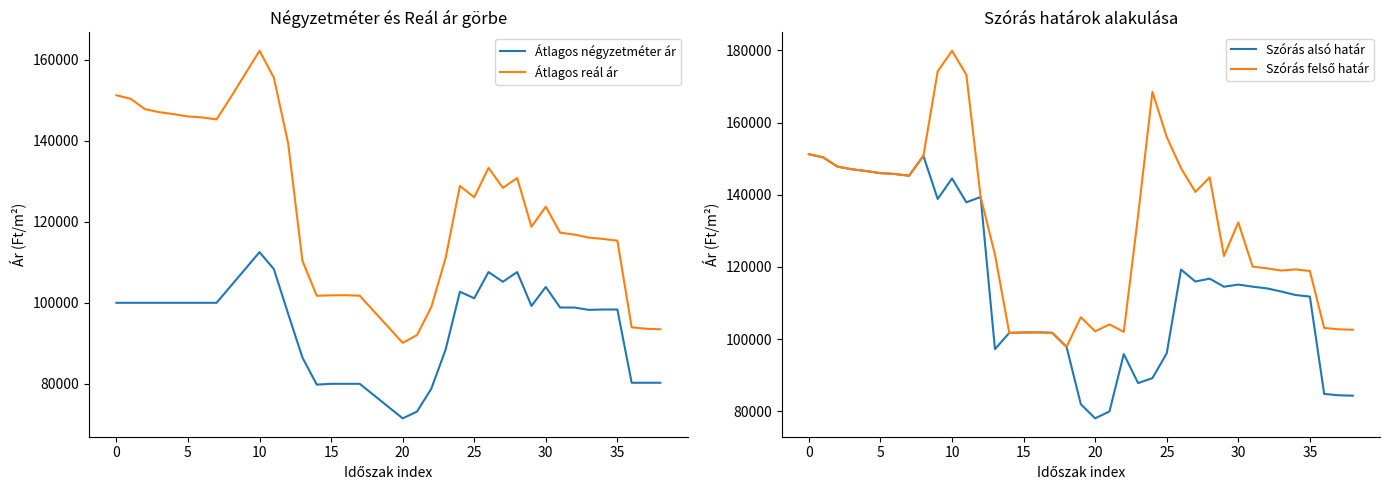

Reading left to right, transcribe all the data shown in this chart.

Átlagos négyzetméter ár: 100000	100000	100000	100000	100000	100000	100000	100000	104167	108333	112500	108333	97300	86466	79800	80000	80000	80000	77158	74317	71475	73135	78786	88427	102726	101119	107588	105191	107588	99229	103902	98832	98832	98256	98341	98341	80261	80261	80261
Átlagos reál ár: 151230	150357	147796	147059	146572	145991	145751	145272	150781	156505	162207	155590	139382	110326	101733	101841	101871	101753	97857	94012	90107	92017	98930	111036	128844	126043	133318	128370	130790	118769	123726	117310	116840	116097	115765	115335	93956	93585	93462
Szórás alsó határ: 151230	150357	147796	147059	146572	145991	145751	145272	150781	138828	144530	137913	139382	97221	101733	101841	101871	101753	97857	81956	78051	79961	95861	87826	89186	96079	119286	115951	116758	114511	115117	114535	114065	113195	112217	111787	84819	84448	84325
Szórás felső határ: 151230	150357	147796	147059	146572	145991	145751	145272	150781	174182	179884	173267	139382	123431	101733	101841	101871	101753	97857	106068	102163	104073	101999	134246	168502	156007	147350	140789	144822	123027	132335	120085	119615	118999	119313	118883	103093	102722	102599